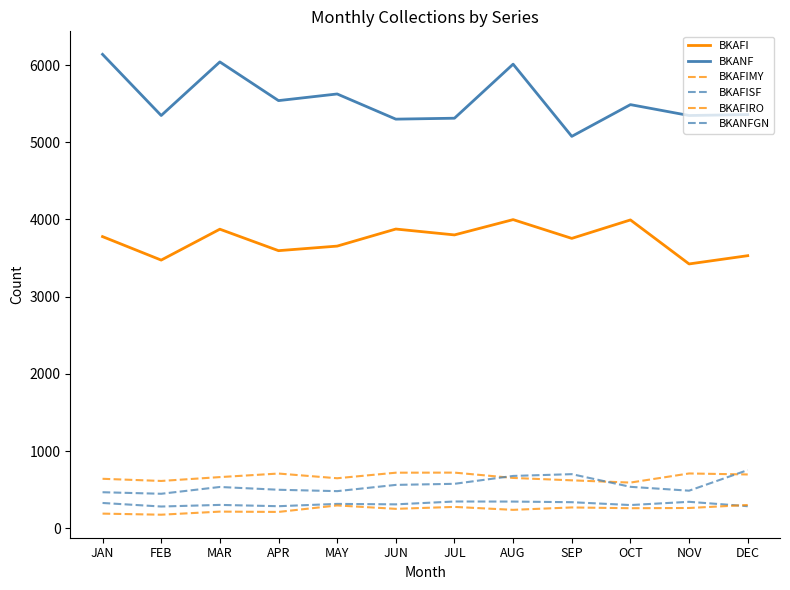

At how many categories does at least one series exceed 1129?

12